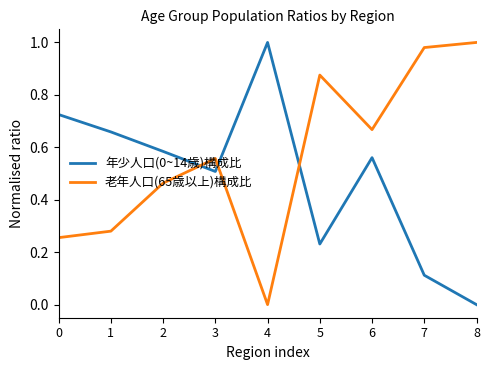

At which category is the sum across all series the highest?

6